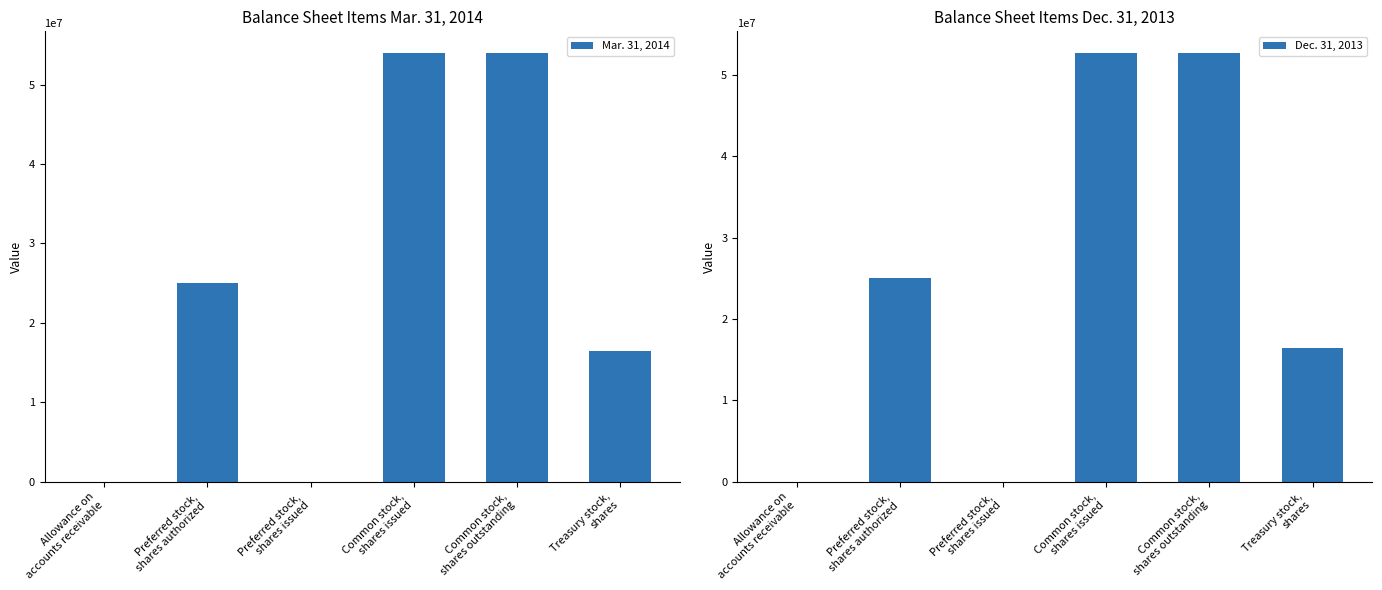

Which series has the largest range (max minus min)?

Mar. 31, 2014